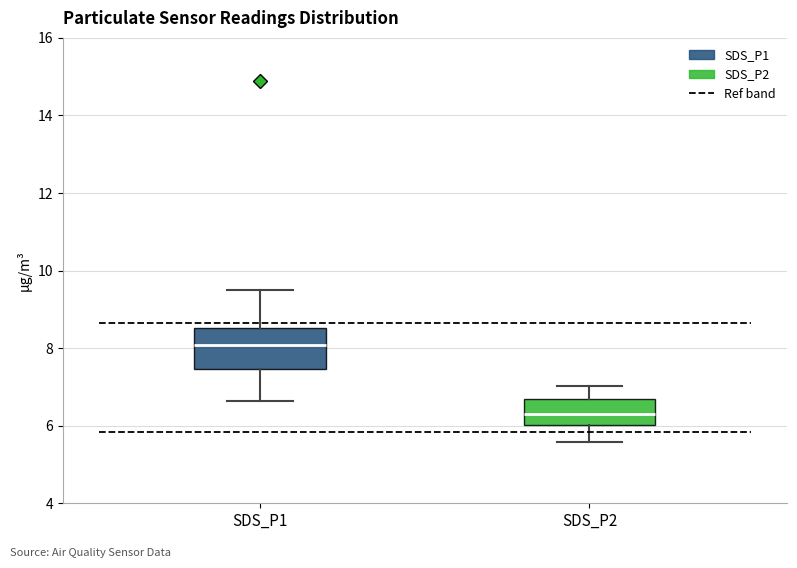

Which box is the tallest, from its lower edge to its upper edge?

SDS_P1